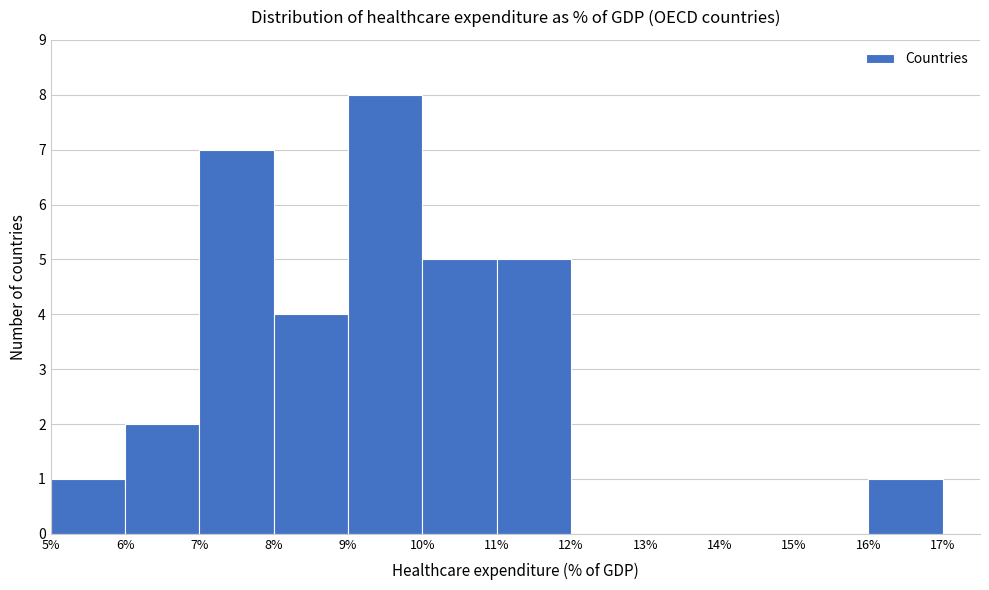

Reading left to right, transcribe this chart: for each bar, give the range it covers on the x-axis and its height. The values are not printed on the chart, so give them approximately, as read against the axis.

5% to 6%: 1
6% to 7%: 2
7% to 8%: 7
8% to 9%: 4
9% to 10%: 8
10% to 11%: 5
11% to 12%: 5
12% to 13%: 0
13% to 14%: 0
14% to 15%: 0
15% to 16%: 0
16% to 17%: 1